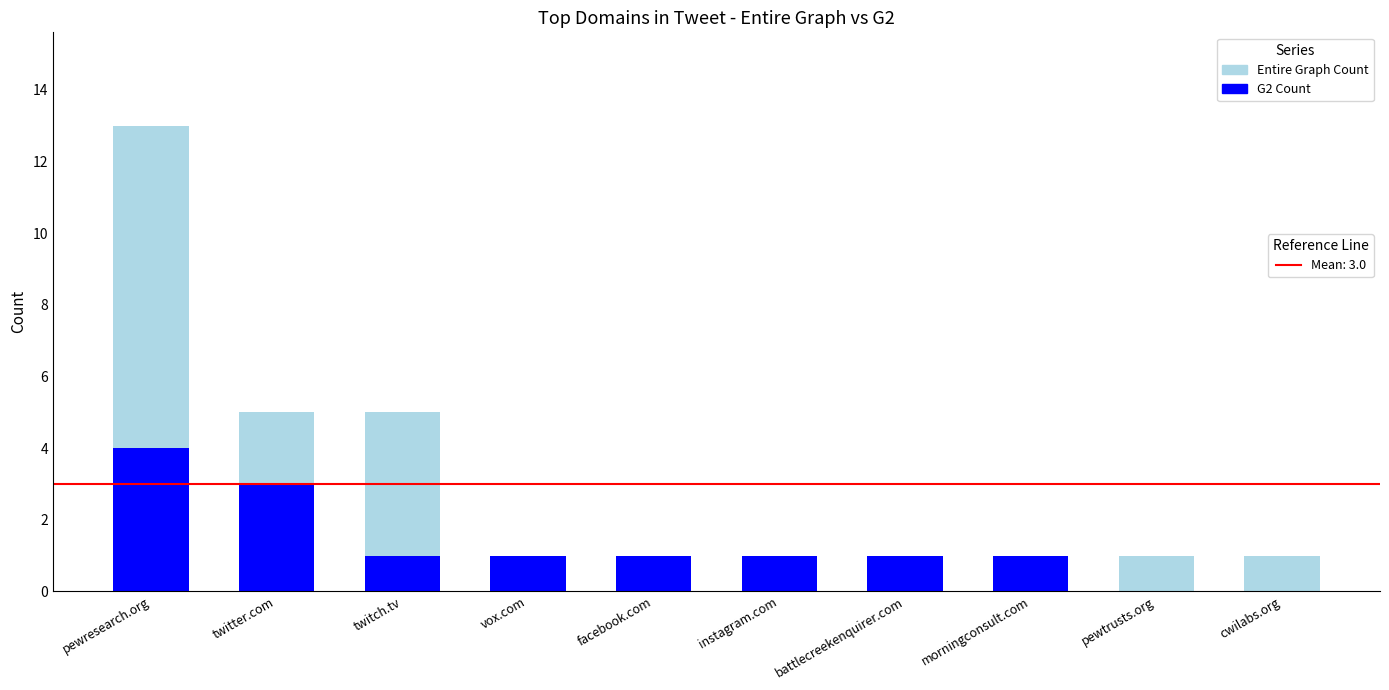

At which category is the sum across all series the highest?

pewresearch.org